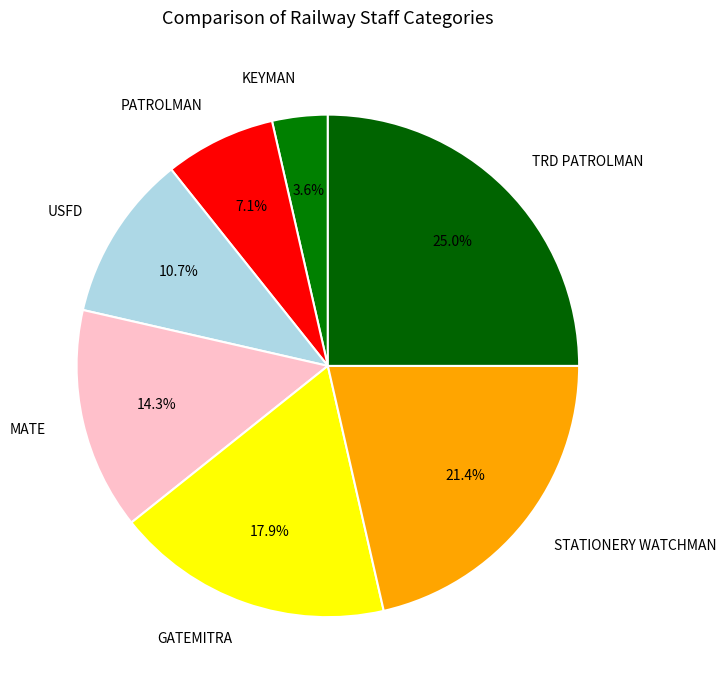

Is MATE the majority of the pie?

No